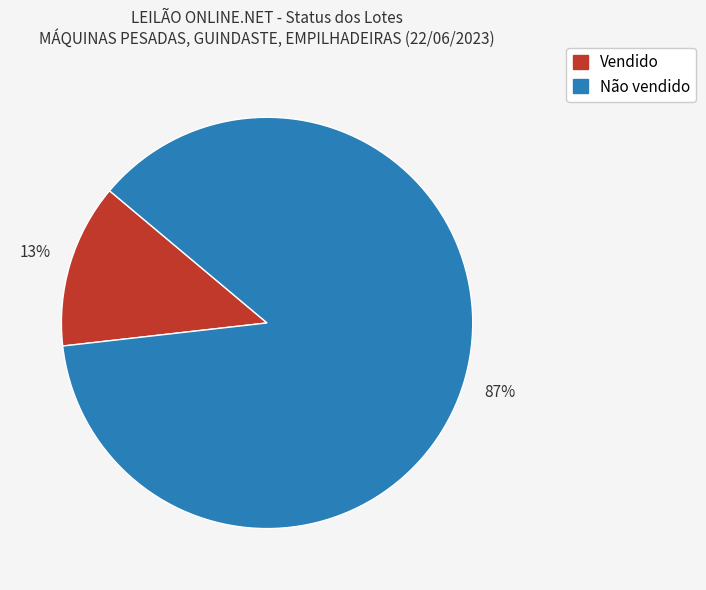

What percentage is the Não vendido slice, to the nearest percent?

87%